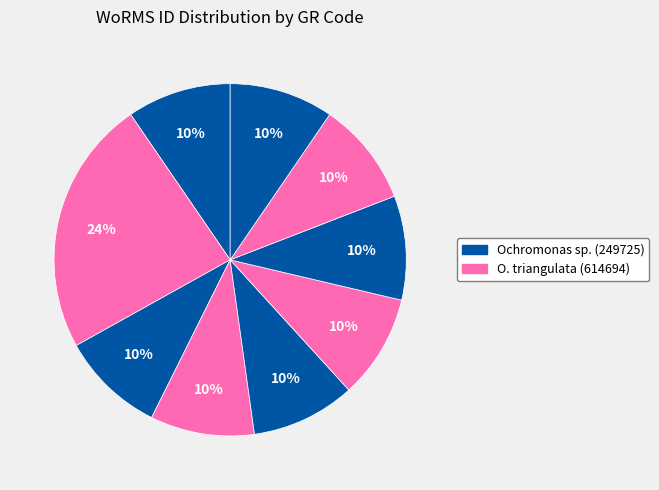

To the nearest percent, what is the average slice percentage?

11%